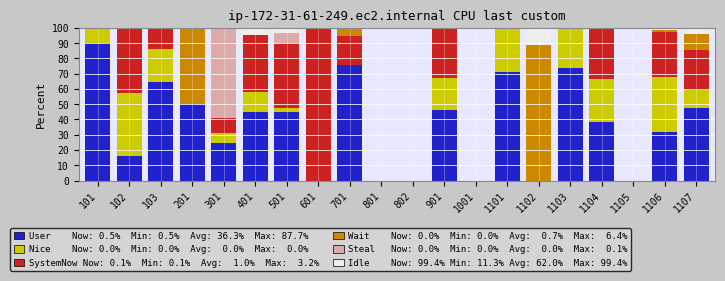

Does the chart contain stacked bars?

Yes